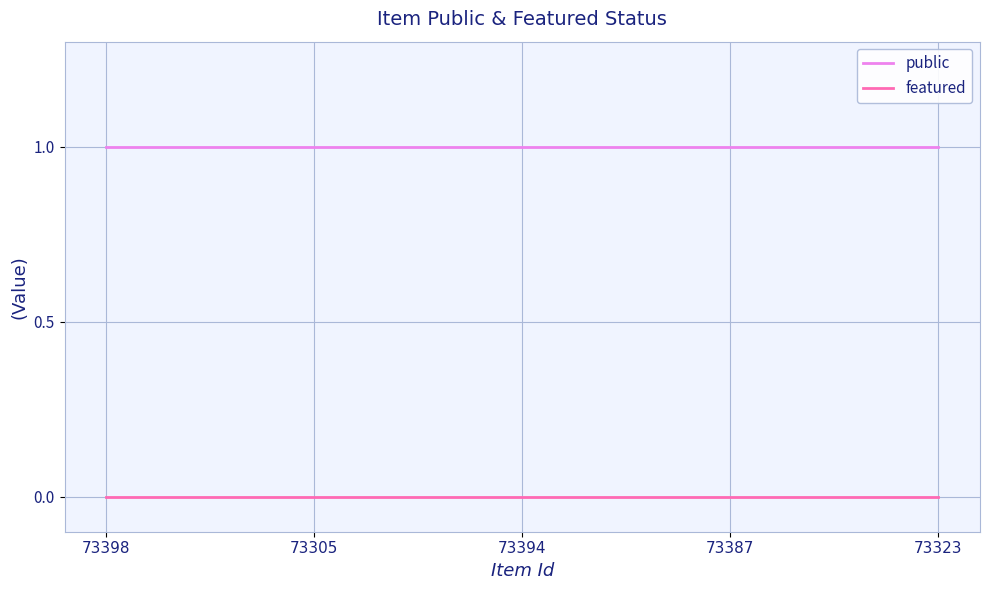

Is the value of public at 73323 greater than the value of featured at 73305?

Yes